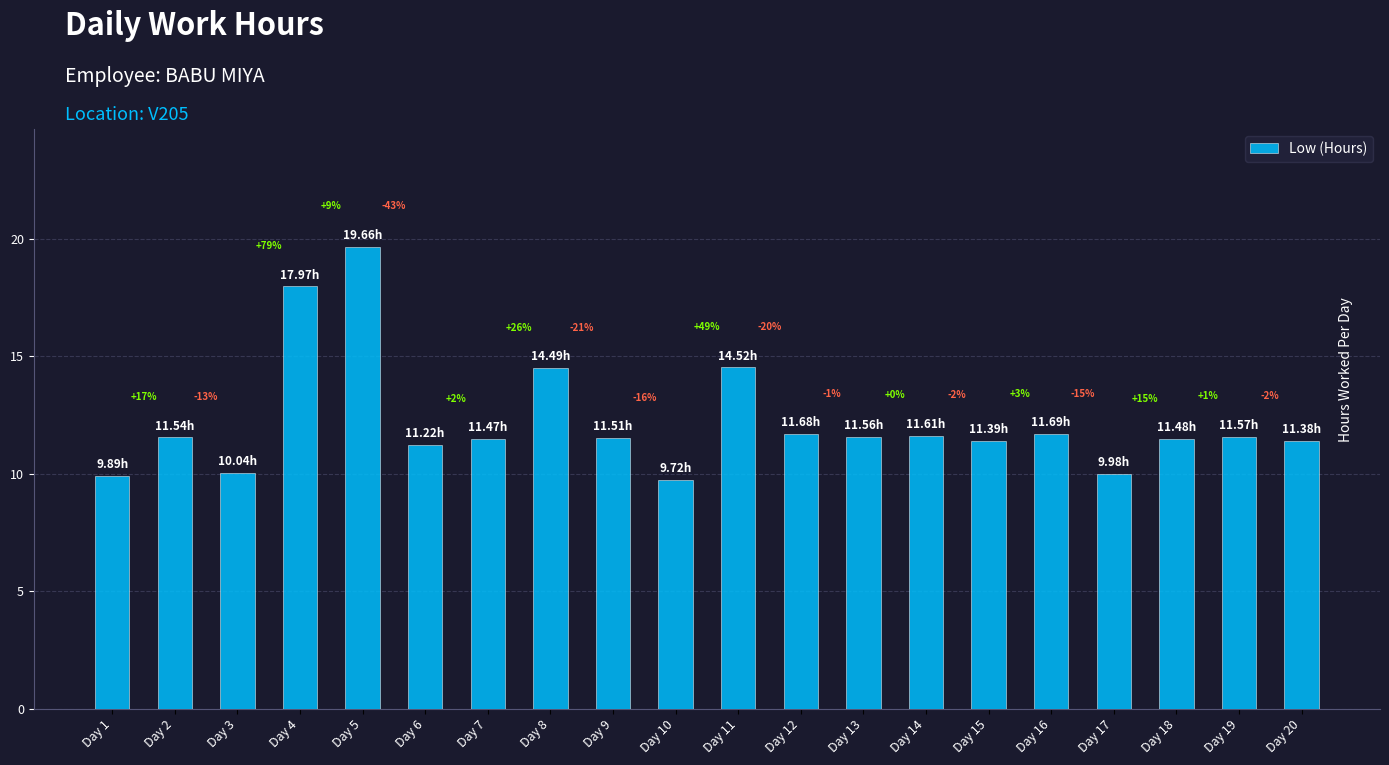

Rank the categories by value from highest to lowest.

Day 5, Day 4, Day 11, Day 8, Day 16, Day 12, Day 14, Day 19, Day 13, Day 2, Day 9, Day 18, Day 7, Day 15, Day 20, Day 6, Day 3, Day 17, Day 1, Day 10